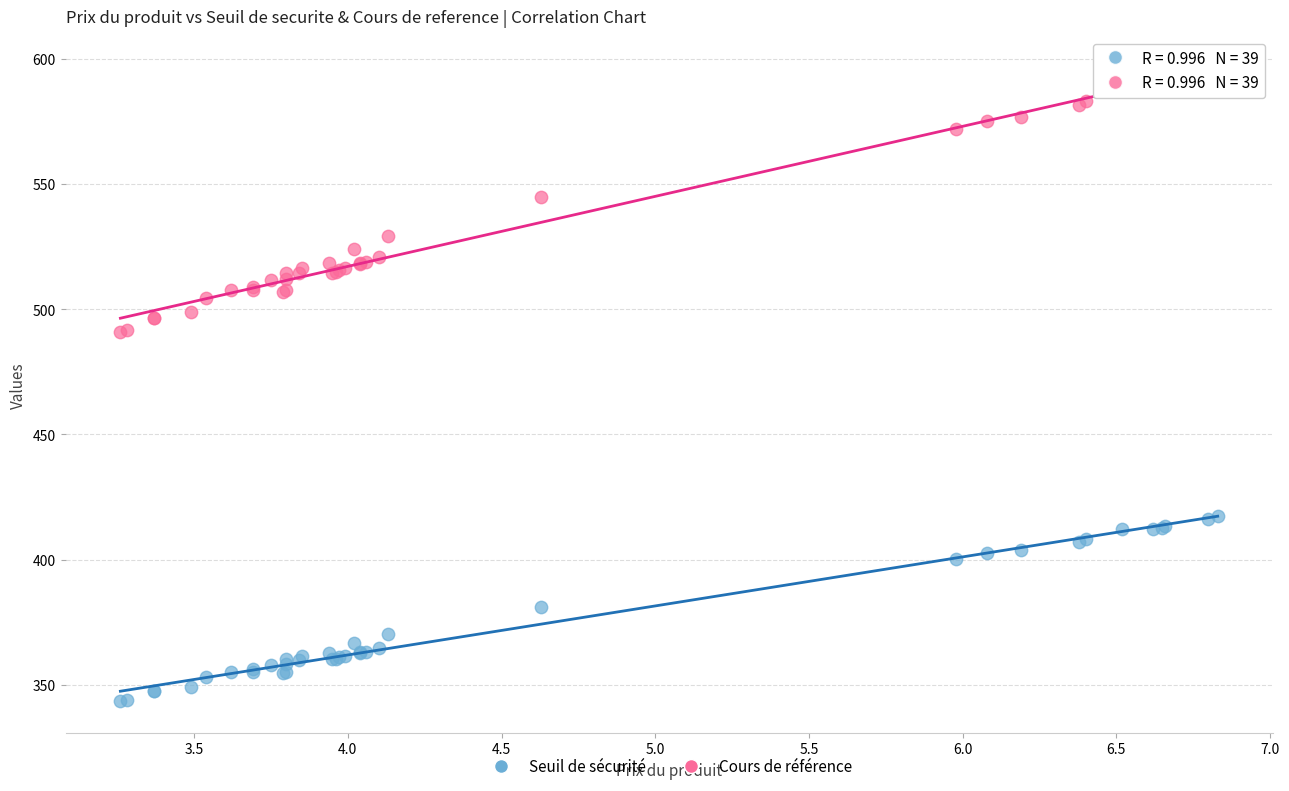

Which series reaches the maximum Y coordinate?

Cours de référence